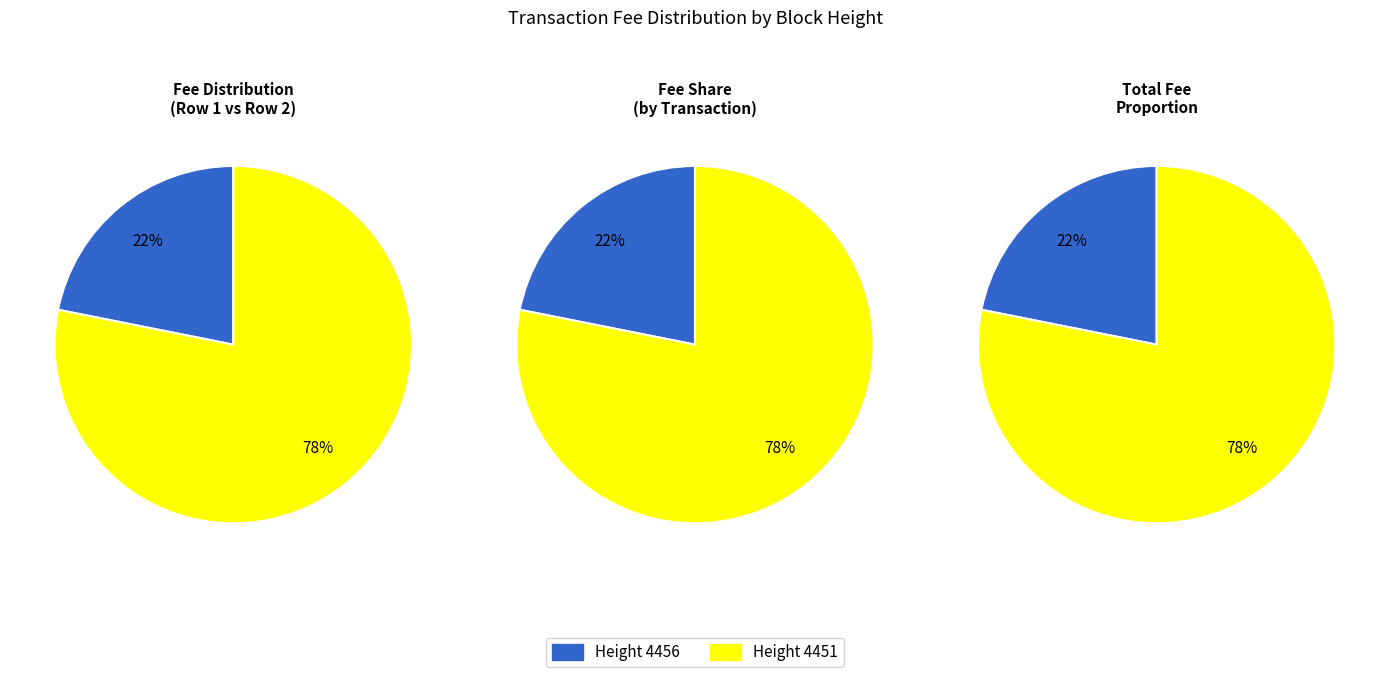

How many slices are in this pie chart?

2